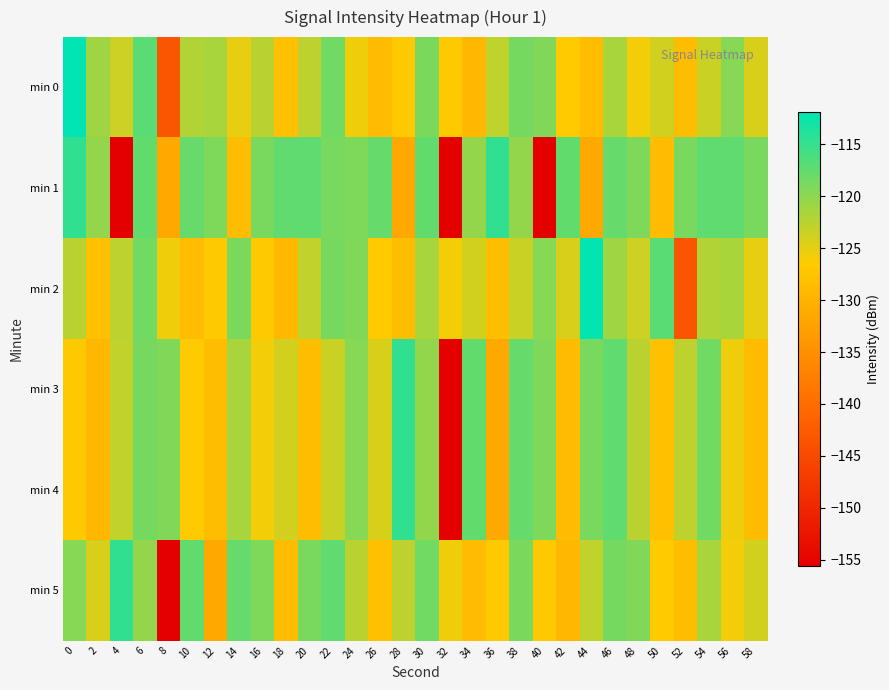

What is the maximum value shown in the chart?

-111.9